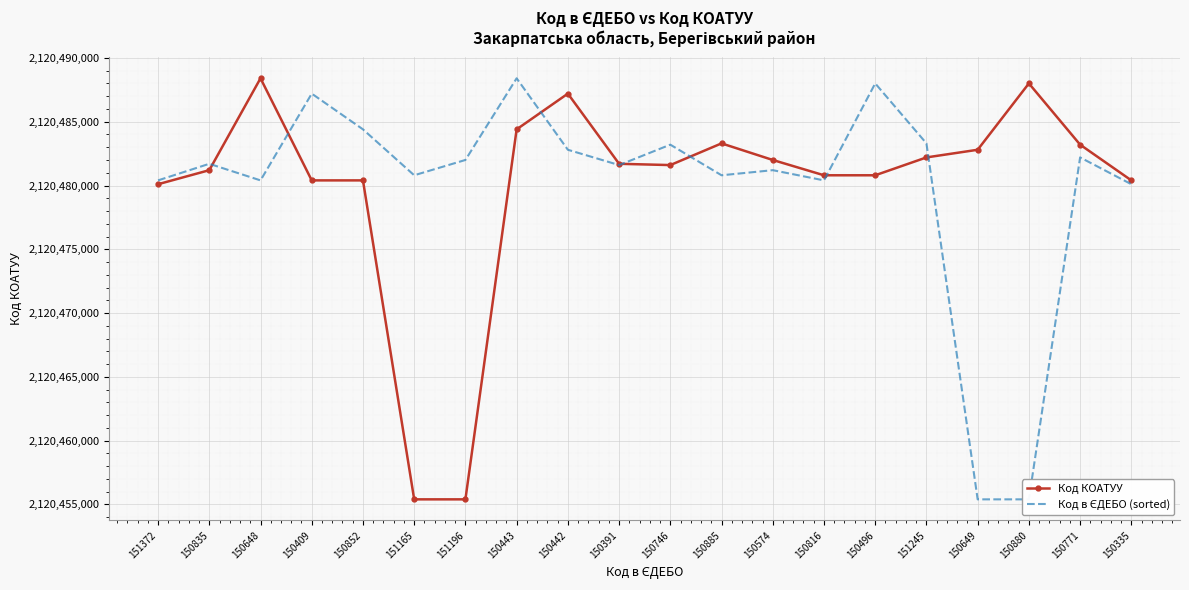

After their last crossing, which series has the higher values: Код КОАТУУ or Код в ЄДЕБО (sorted)?

Код КОАТУУ